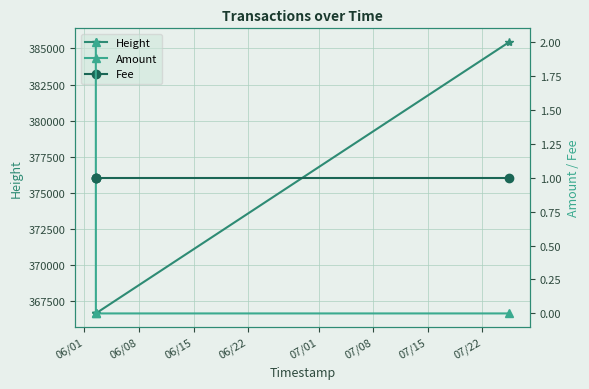

What is the minimum value for Height?

366644